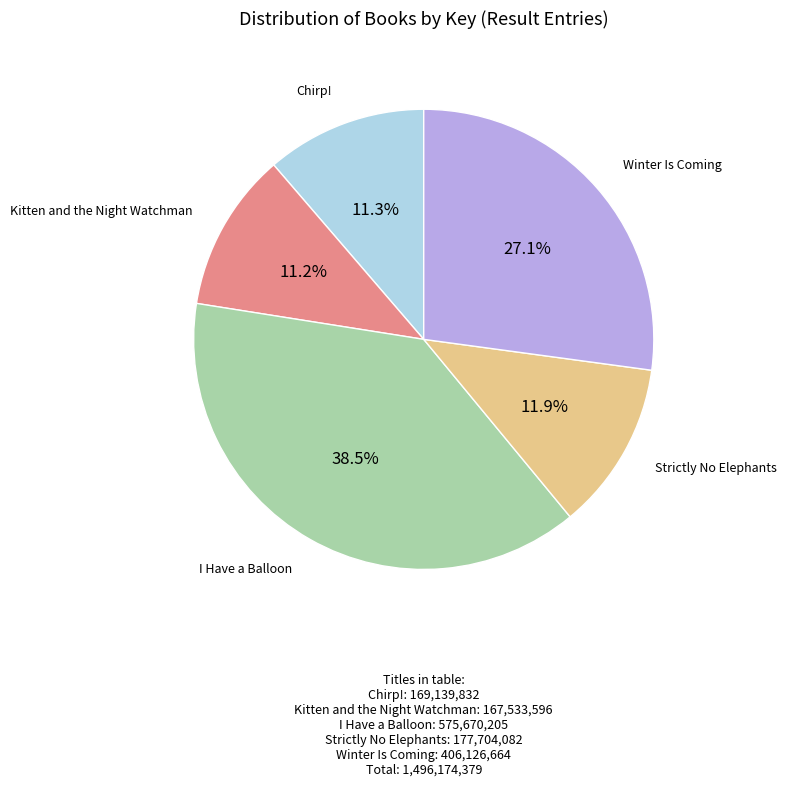

Is there any slice that represents more than half of the pie?

No